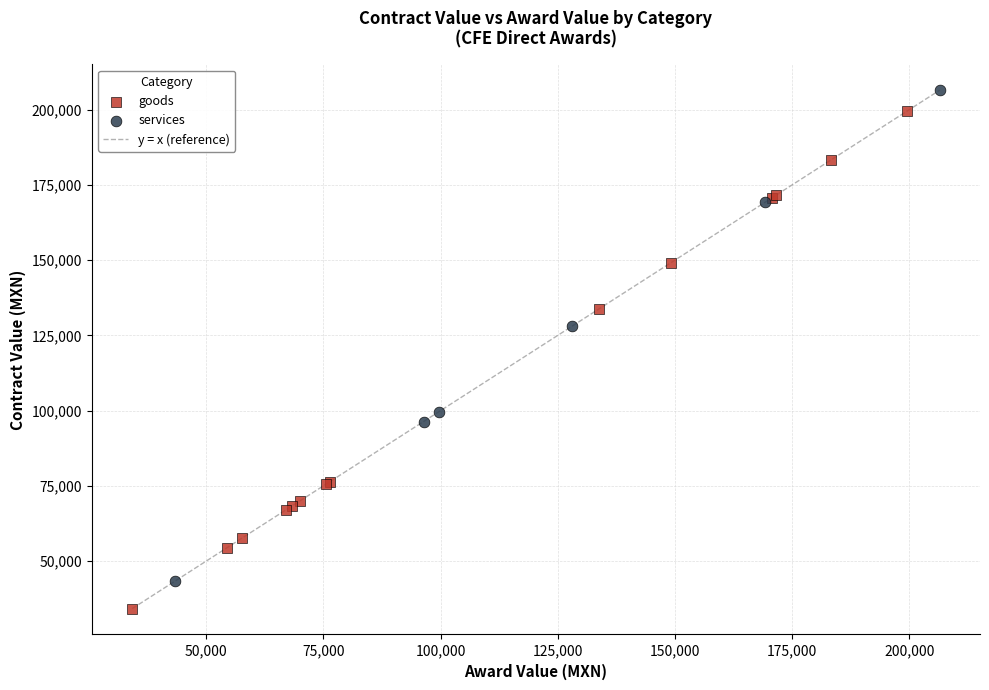

Which series reaches the maximum Y coordinate?

services